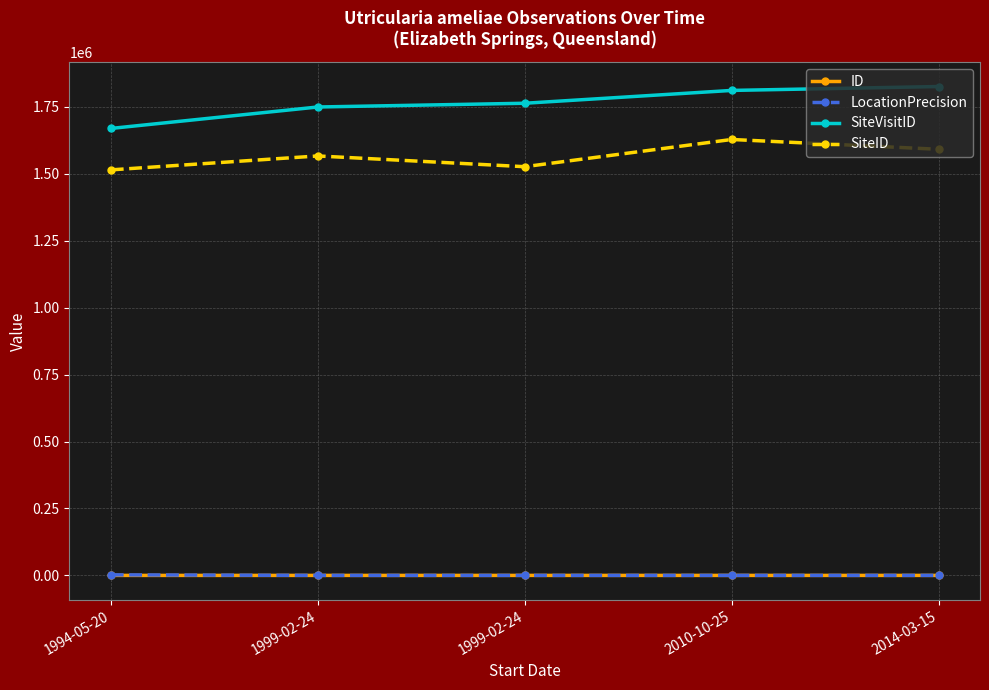

True or false: SiteID and LocationPrecision intersect in this chart.

False